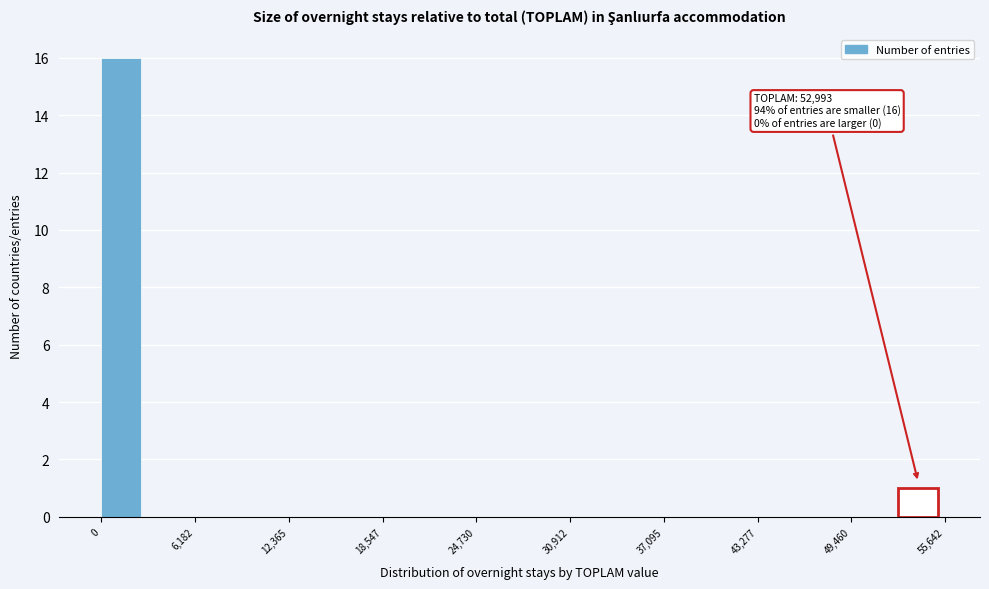

Around what value on the x-axis is the tallest bar? Give the approximate position of its centre, as read against the axis.

1000